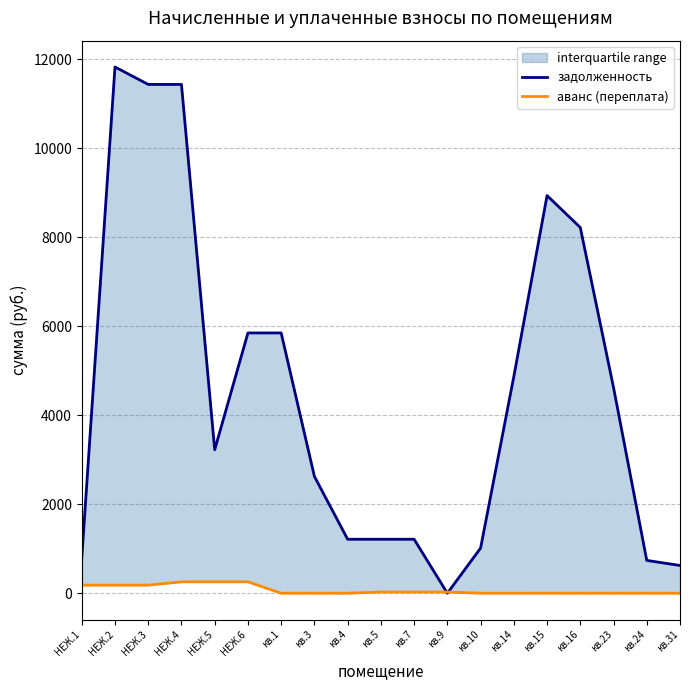

True or false: задолженность has a value of 11831.6 at НЕЖ.2.

True